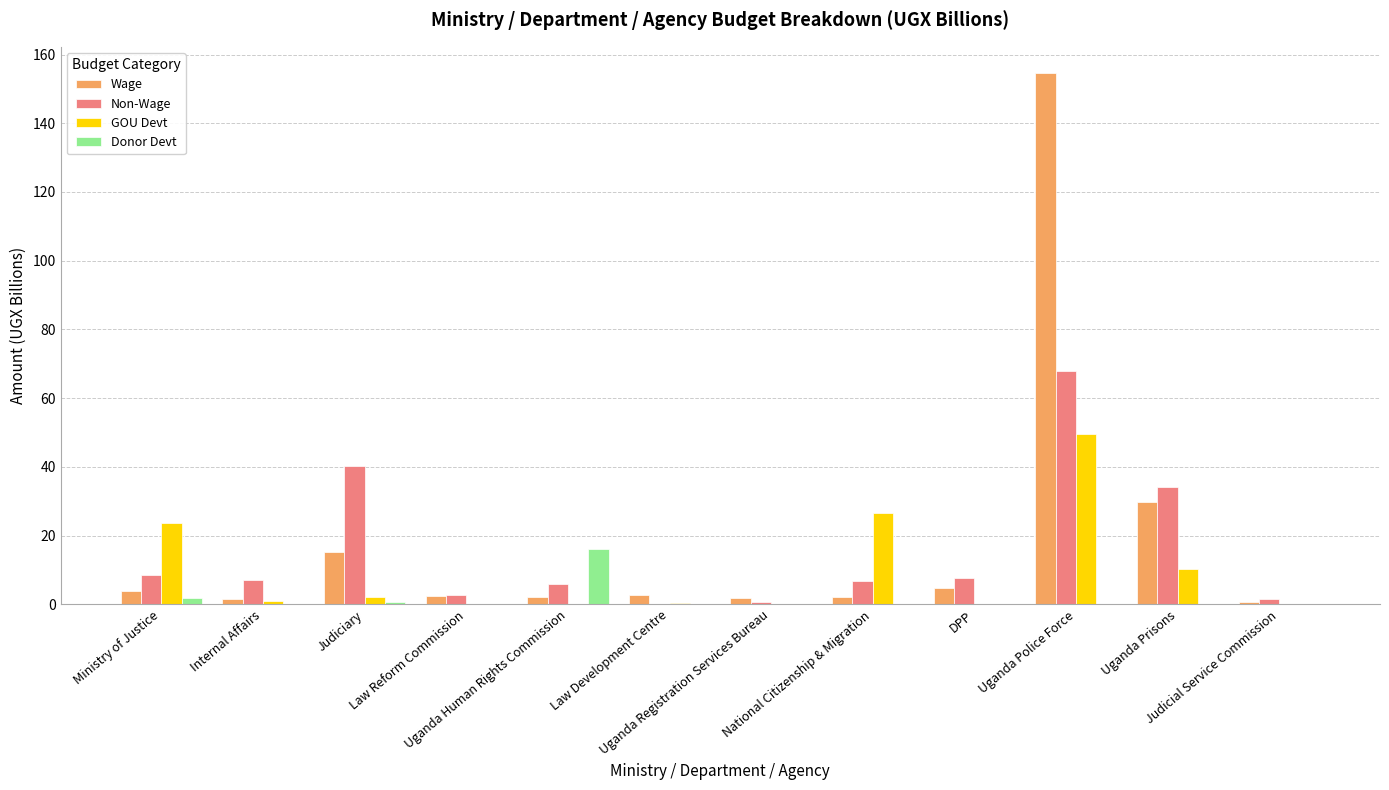

How many distinct data groups are displayed?

4